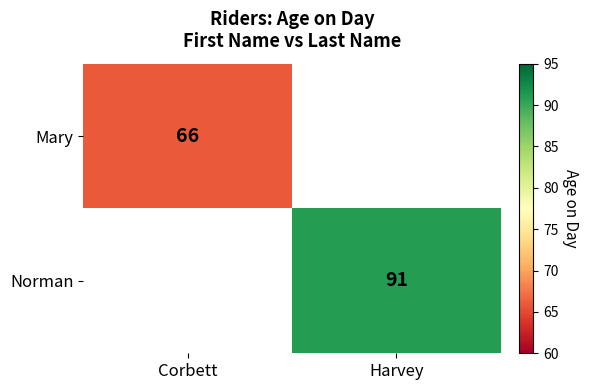

True or false: Mary has a value of 116 at Corbett.

False